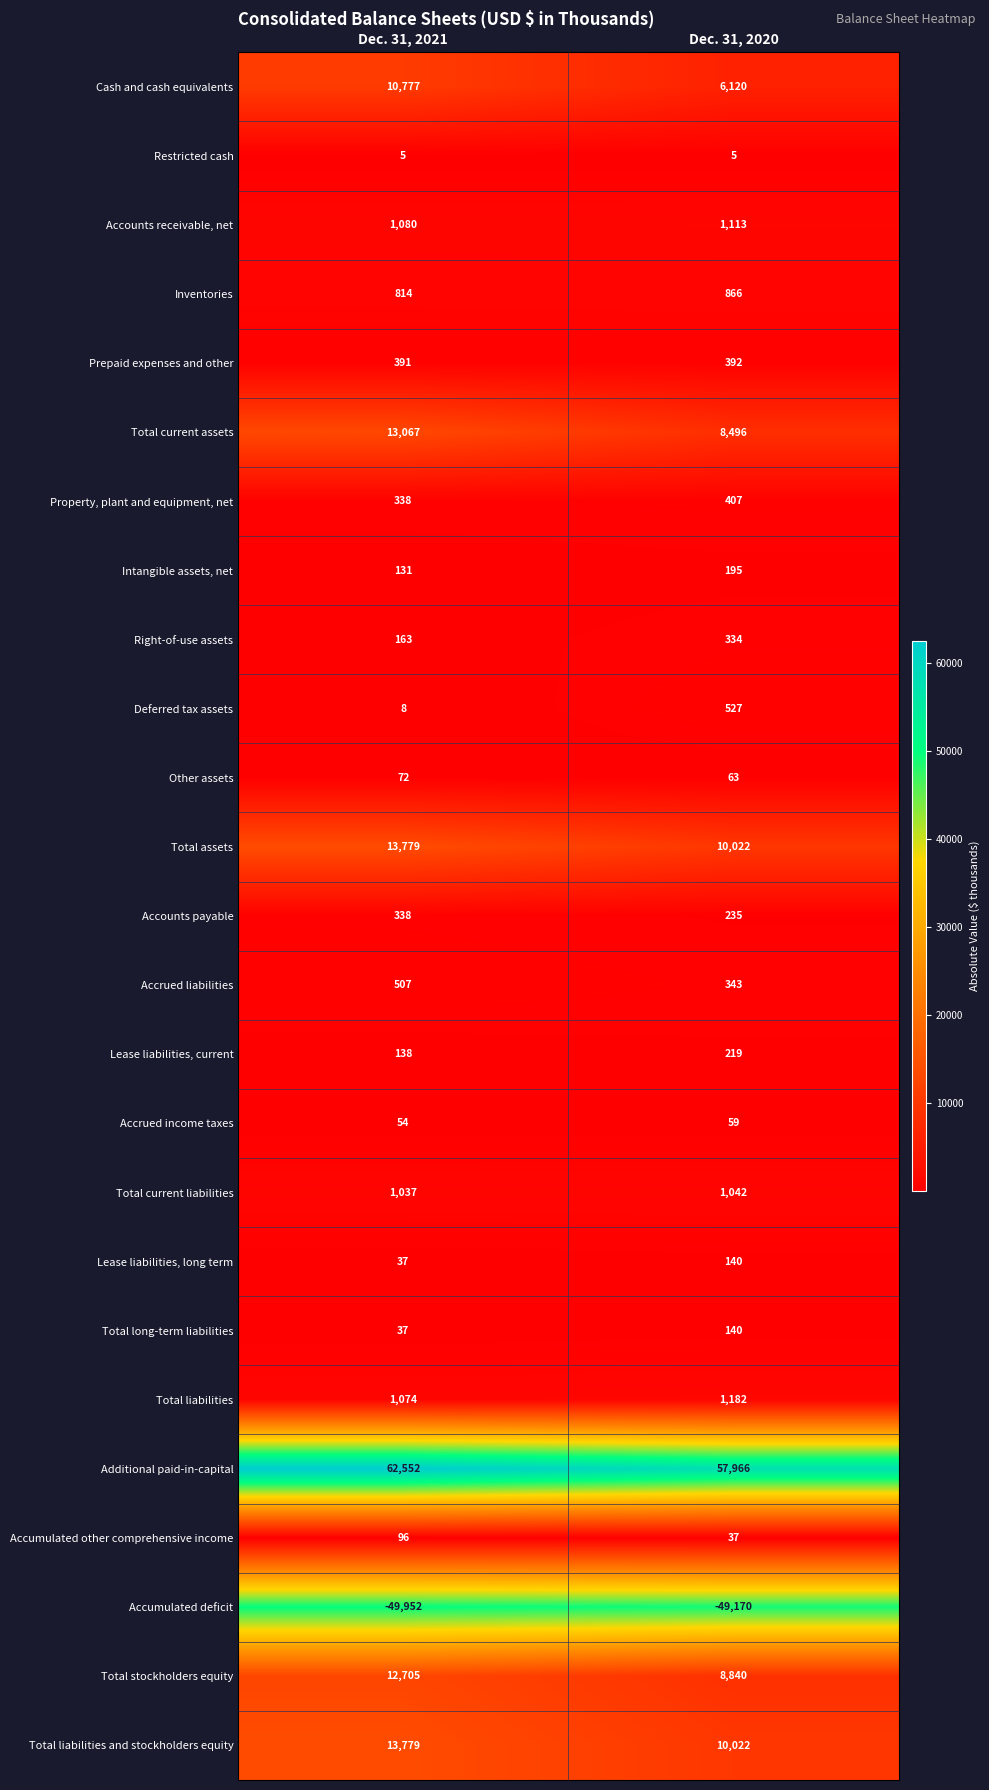

Is it true that Accrued liabilities equals 507 at Dec. 31, 2021?

True